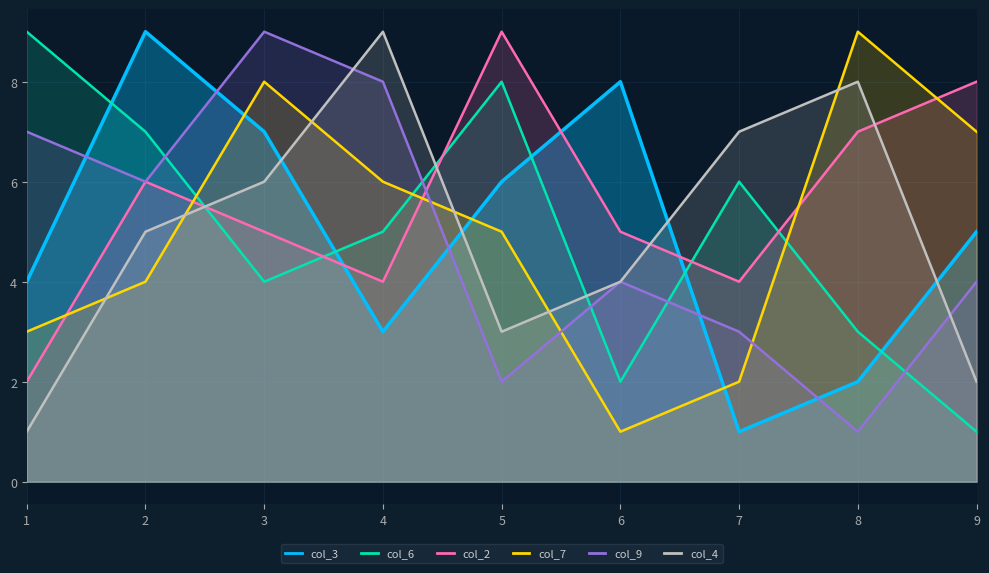

Which label corresponds to the largest value in the chart?

2